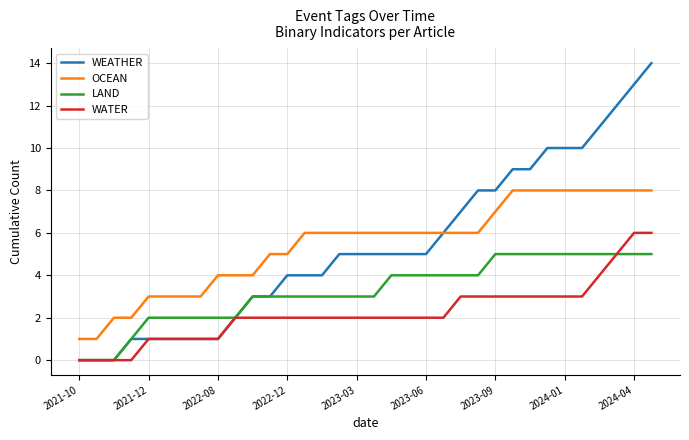

List the series in order of their peak value, lowest first.

LAND, WATER, OCEAN, WEATHER